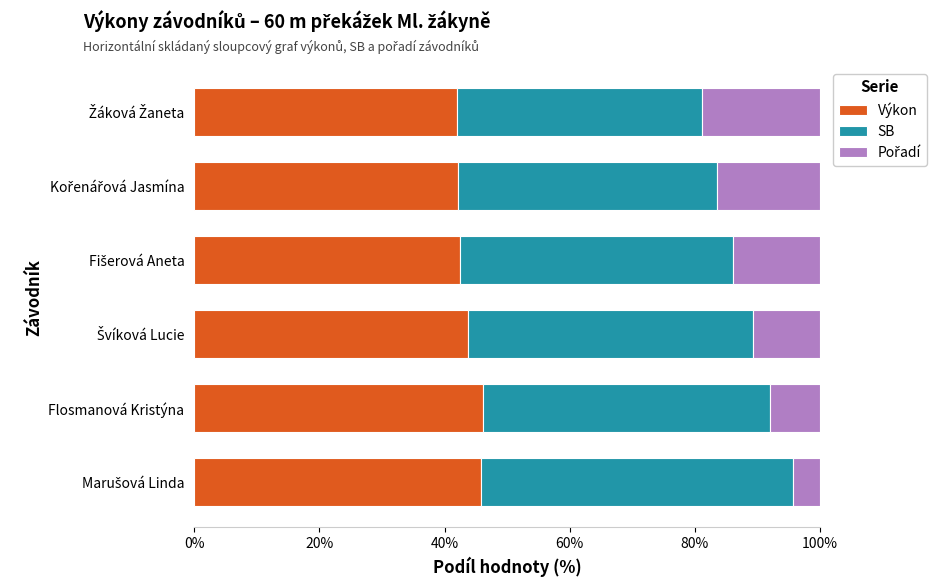

The value of Výkon at Flosmanová Kristýna is 46.1. True or false?

True